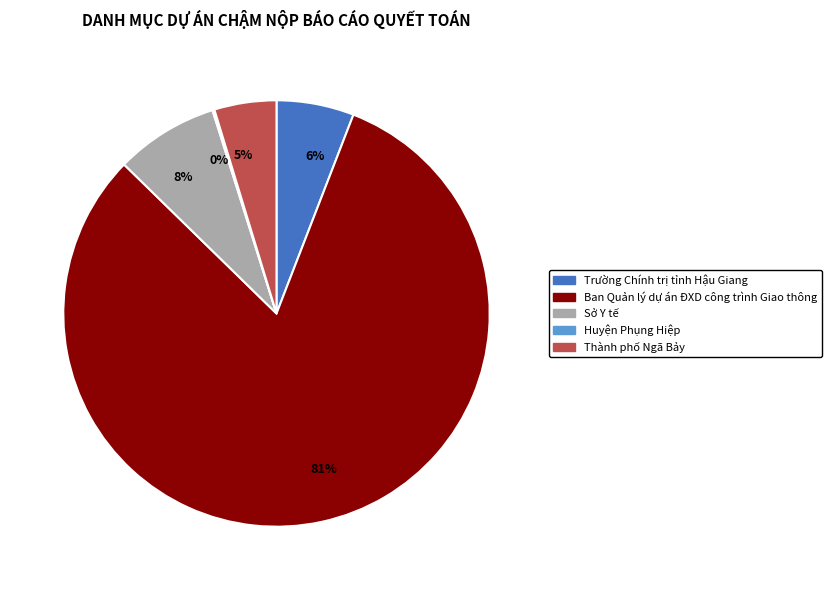

Which category has the biggest portion of the pie?

Ban Quản lý dự án ĐXD công trình Giao thông